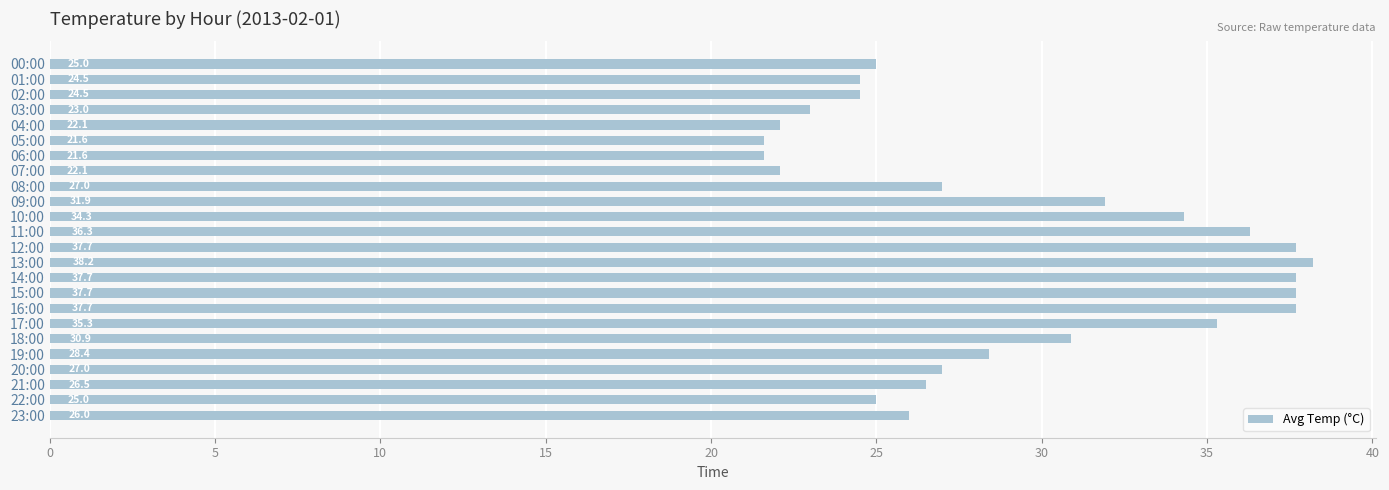

What is the change in value from 00:00 to 13:00?

+13.2